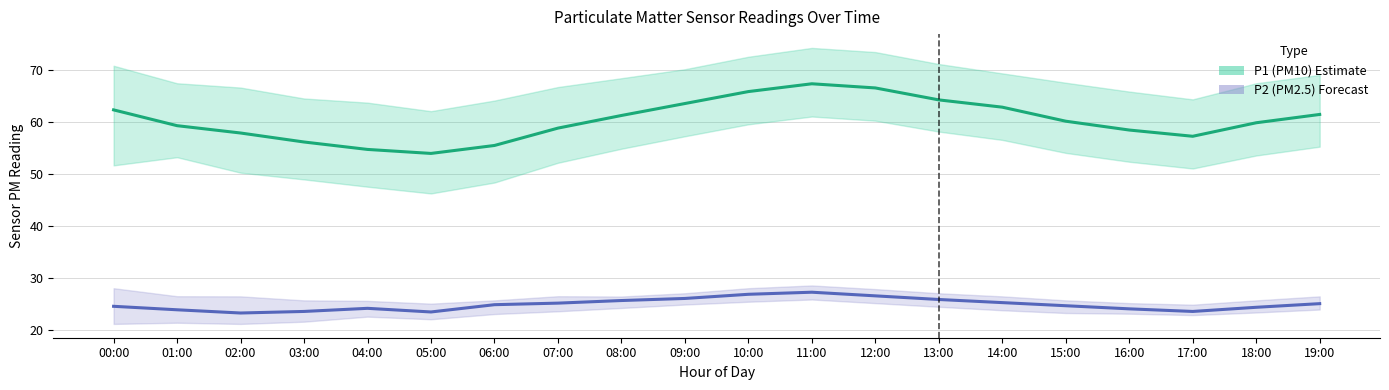

What is the spread (max minus min) of values at 01:00?

35.4